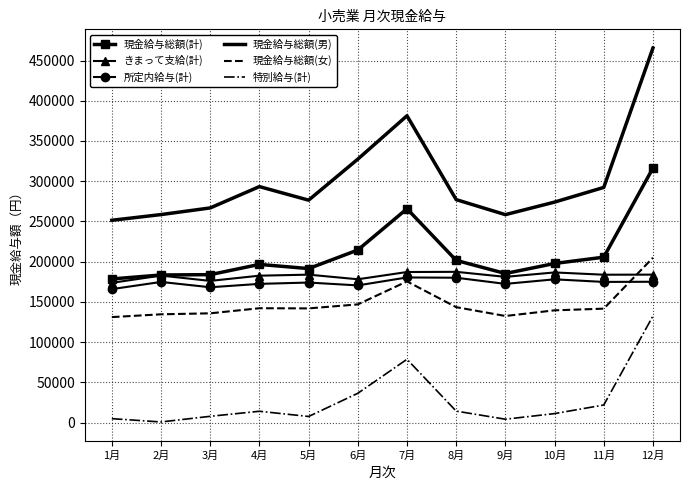

At which label does 現金給与総額(計) first exceed 197742?

6月